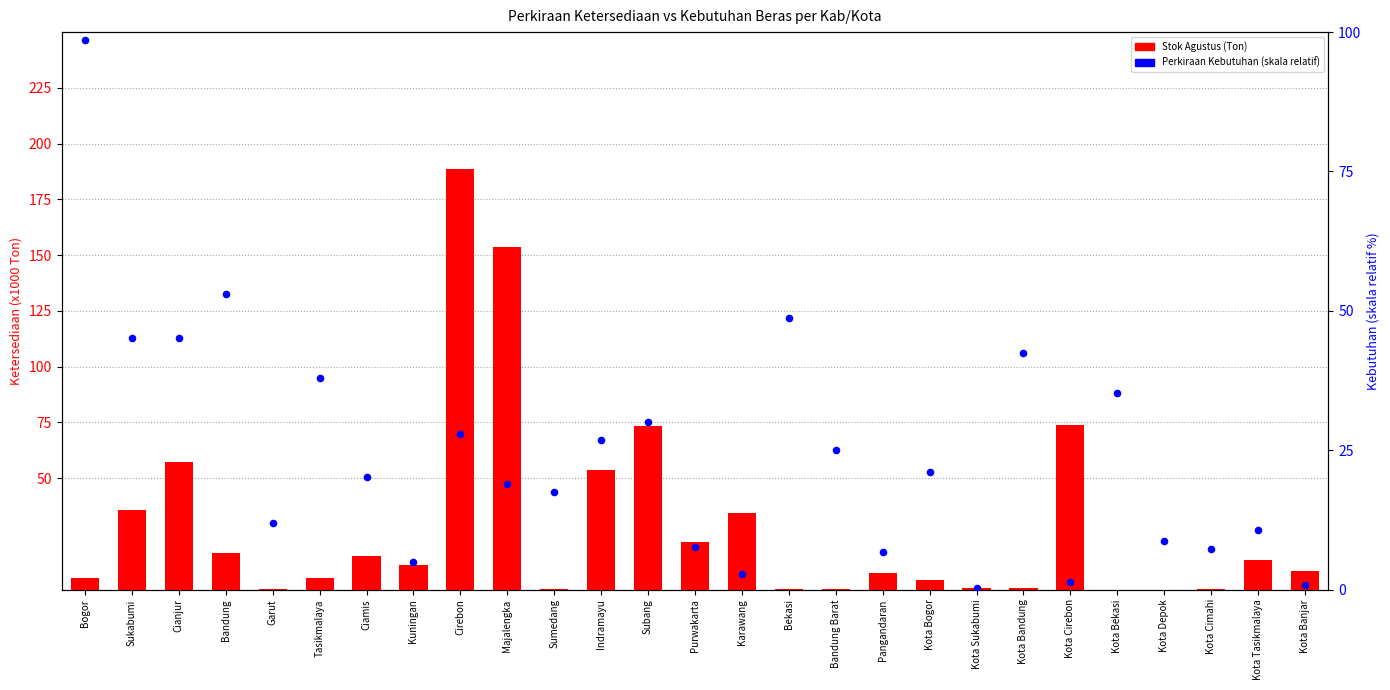

Which series contains the highest Y value?

Stok Agustus (Ton)